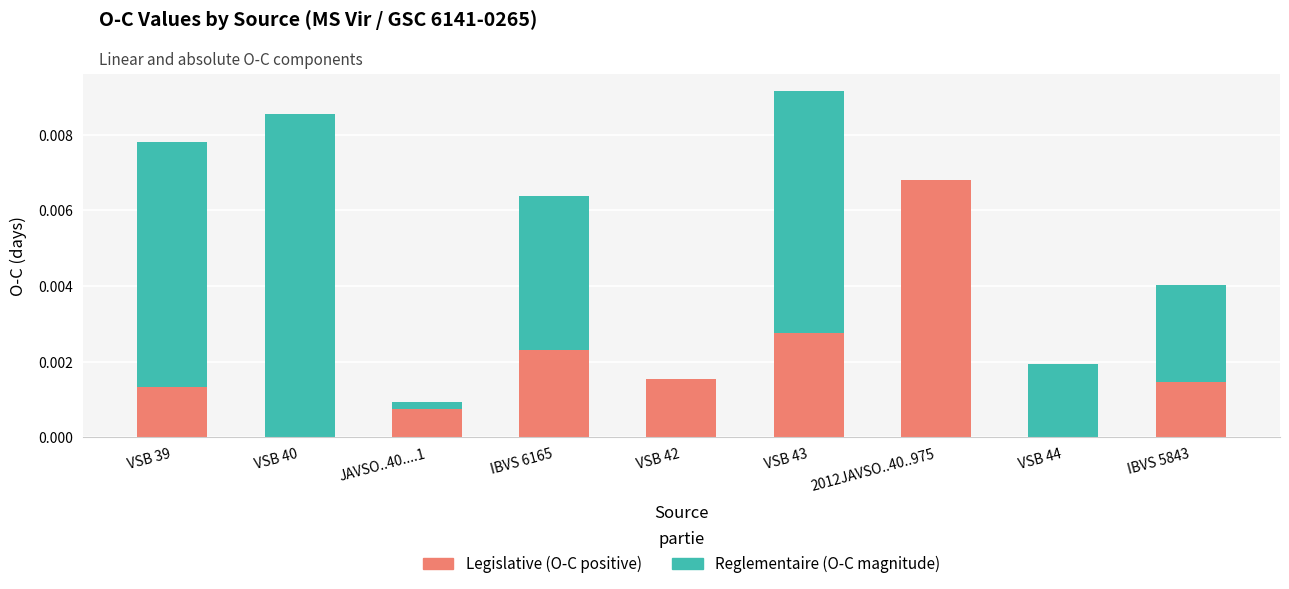

Is it true that Legislative (O-C positive) equals 0.0 at IBVS 6165?

True